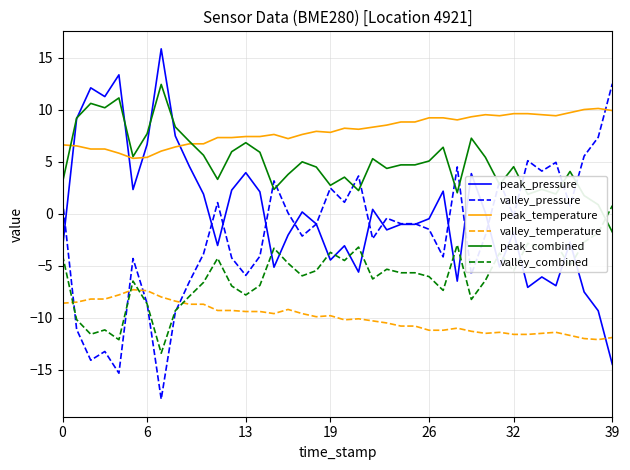

Which series ends up on top after the final intersection of valley_temperature and peak_pressure?

valley_temperature